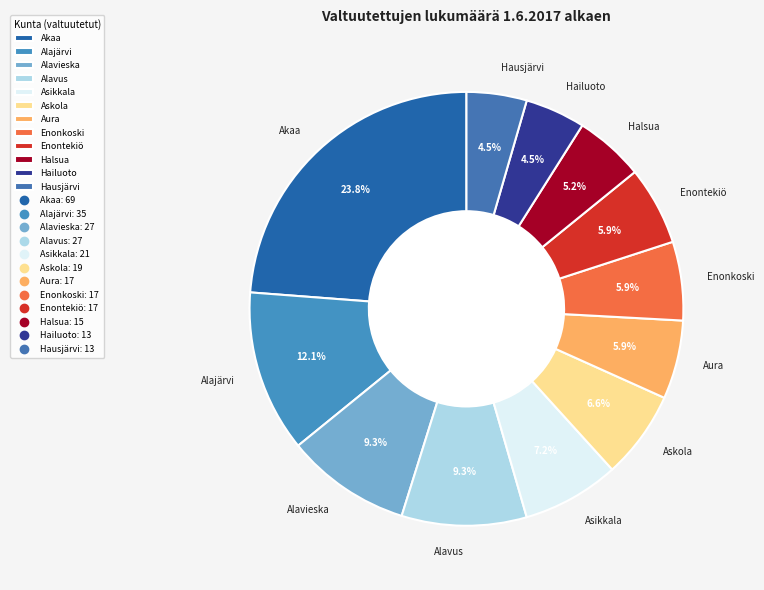

How many segments does this pie chart have?

12